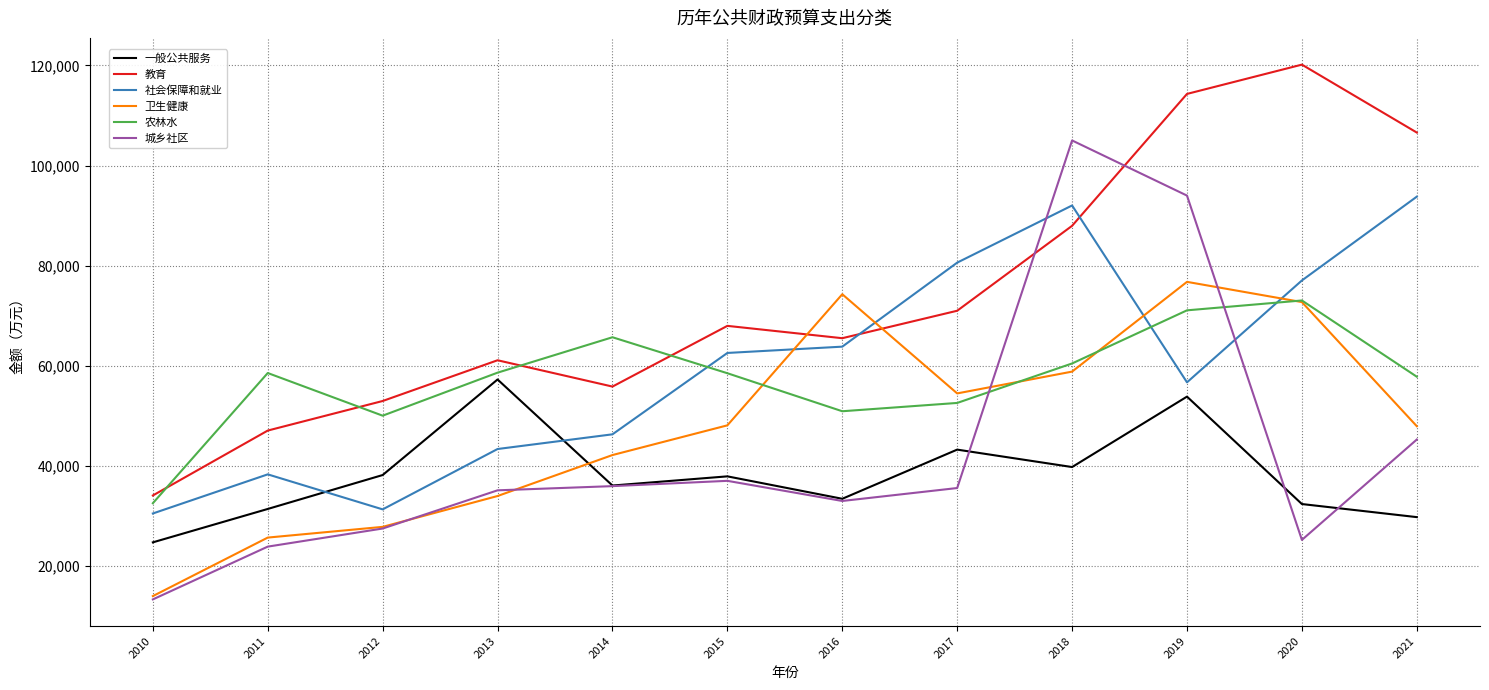

How many lines are shown in the chart?

6